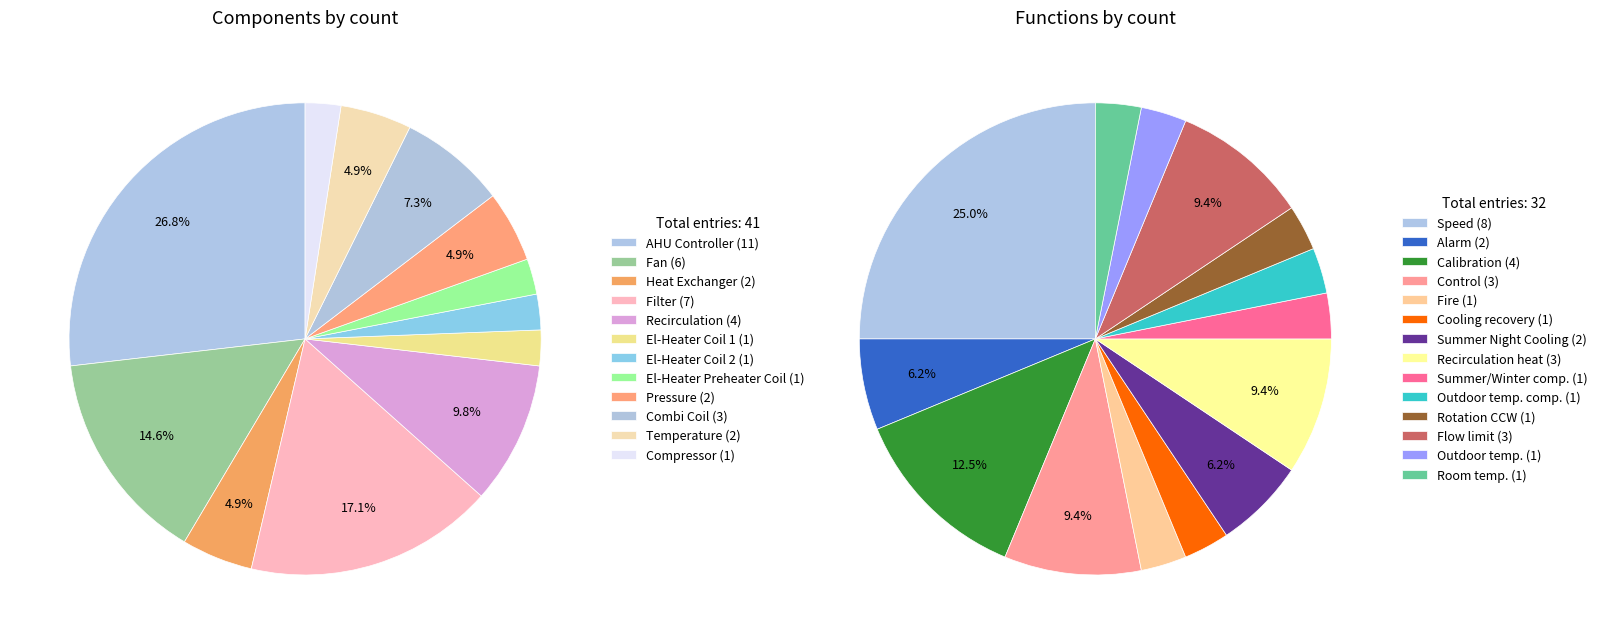

Rank the series by their maximum value, from highest to lowest.

Component, Function